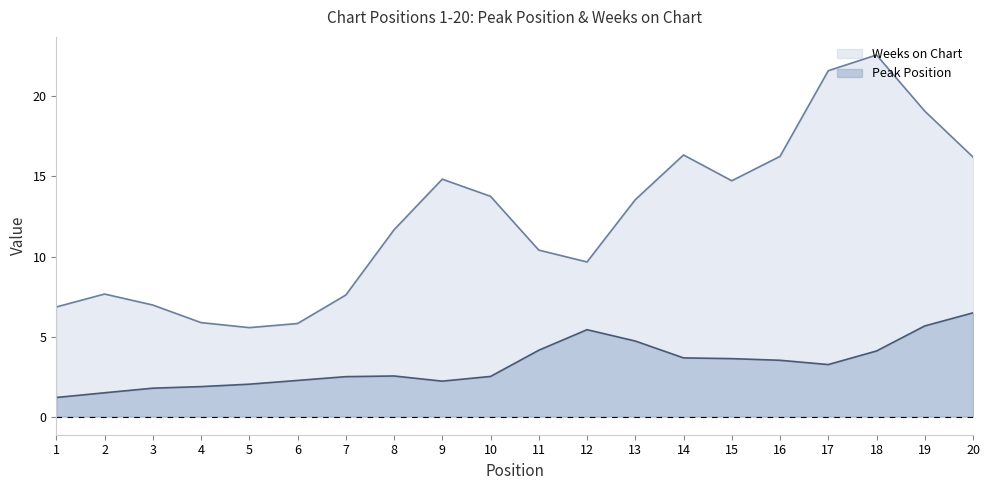

What are all the series names shown in the legend?

Weeks on Chart, Peak Position